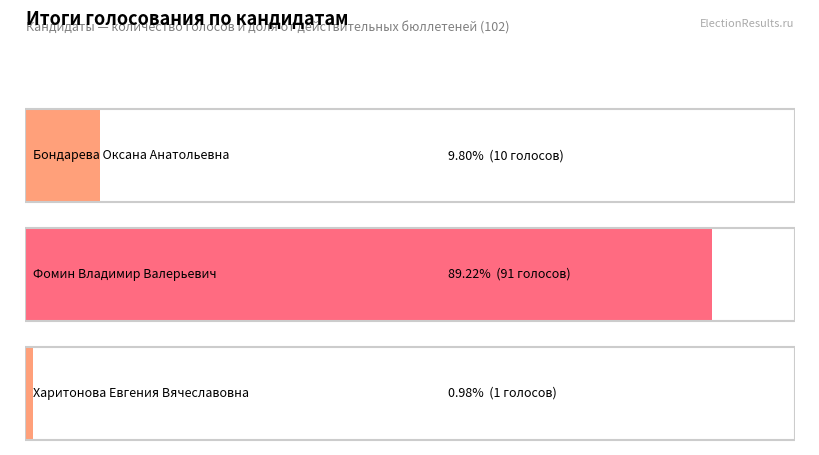

What is the minimum value shown in the chart?

1